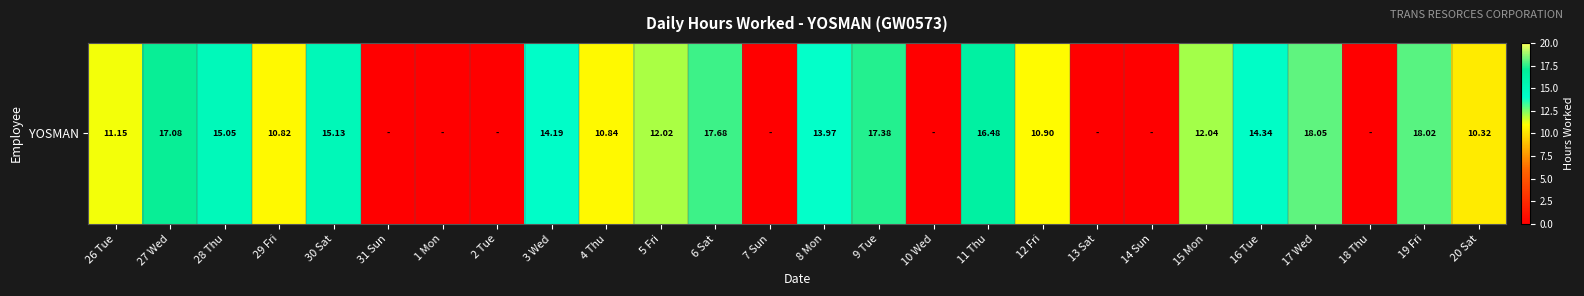

How many data points are less than 12?

13